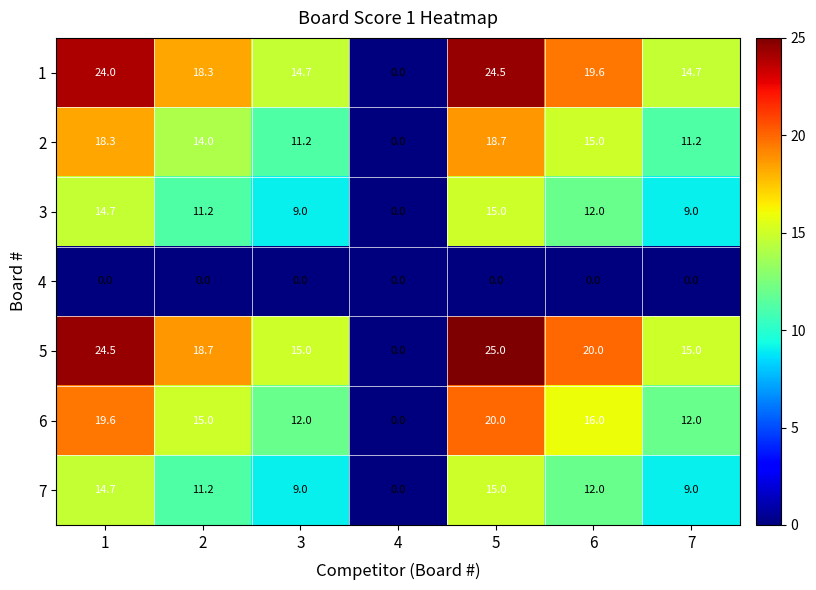

How many data points does each series have?

7